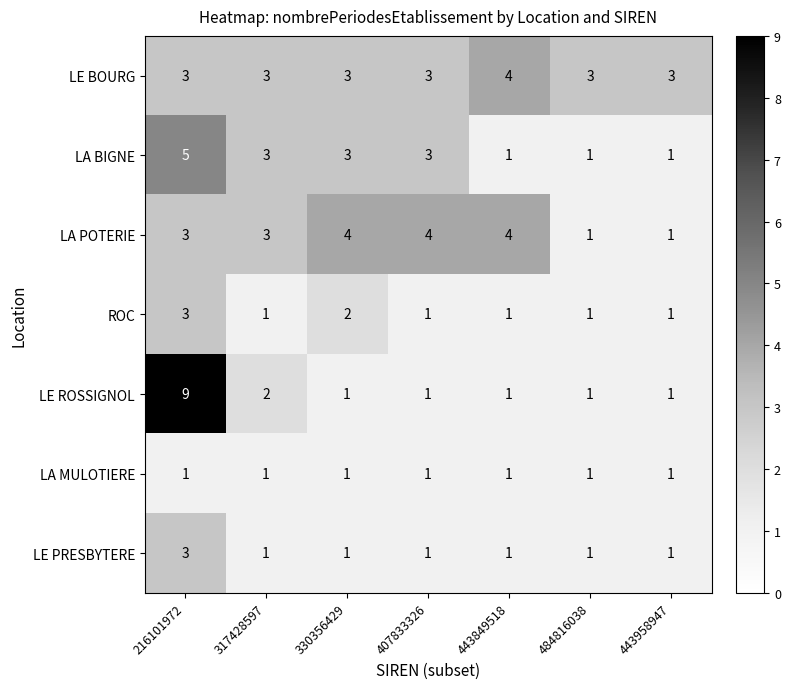

Count the LA BIGNE values in the range 1 to 3.

6